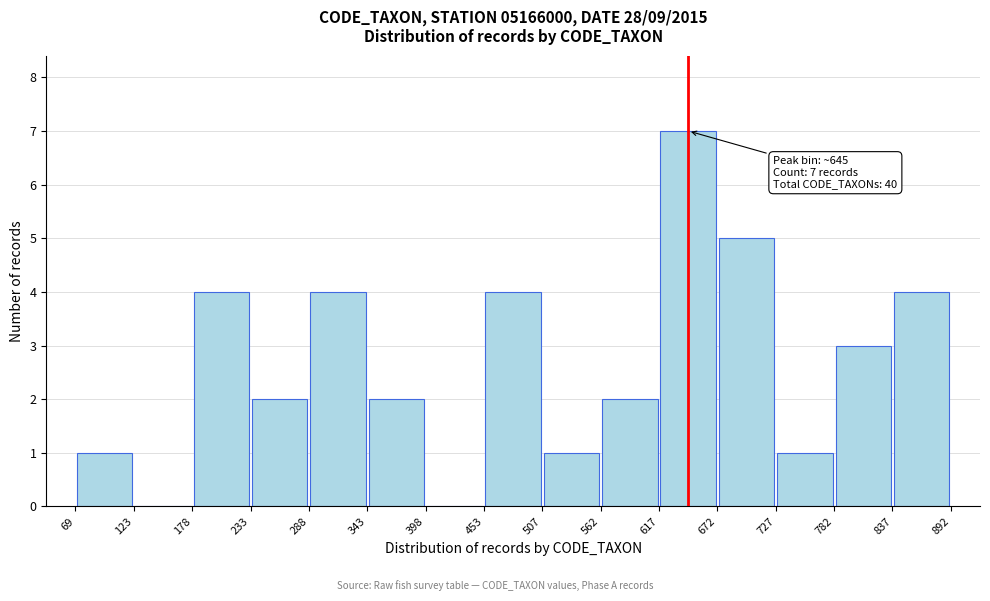

Which range on the x-axis has the tallest bar?

617 to 672